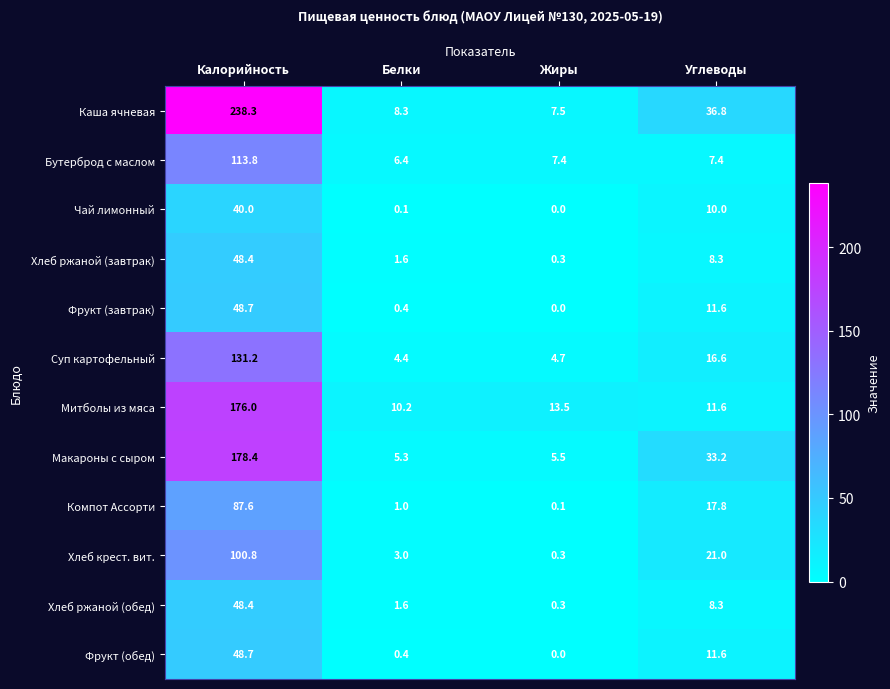

Which series has the widest spread of values?

Каша ячневая